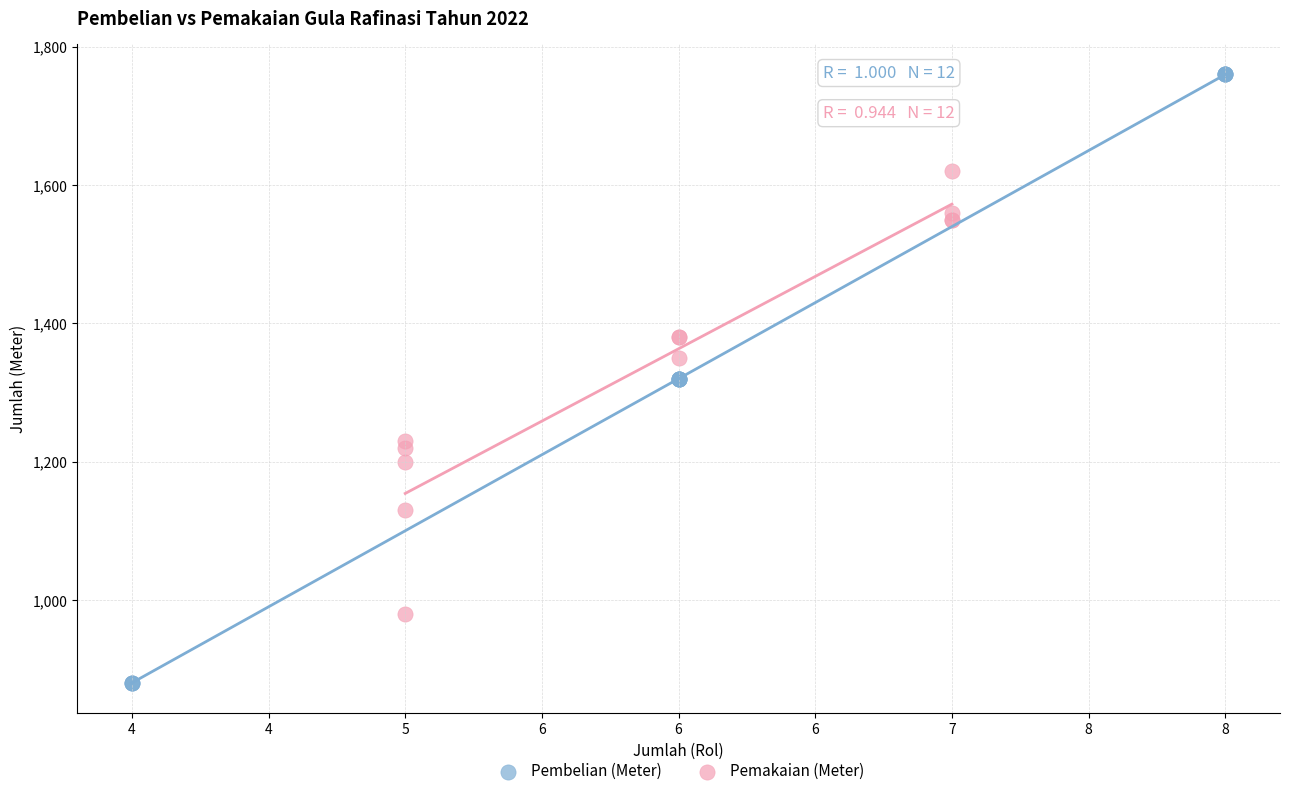

Which series reaches the maximum Y coordinate?

Pembelian (Meter)